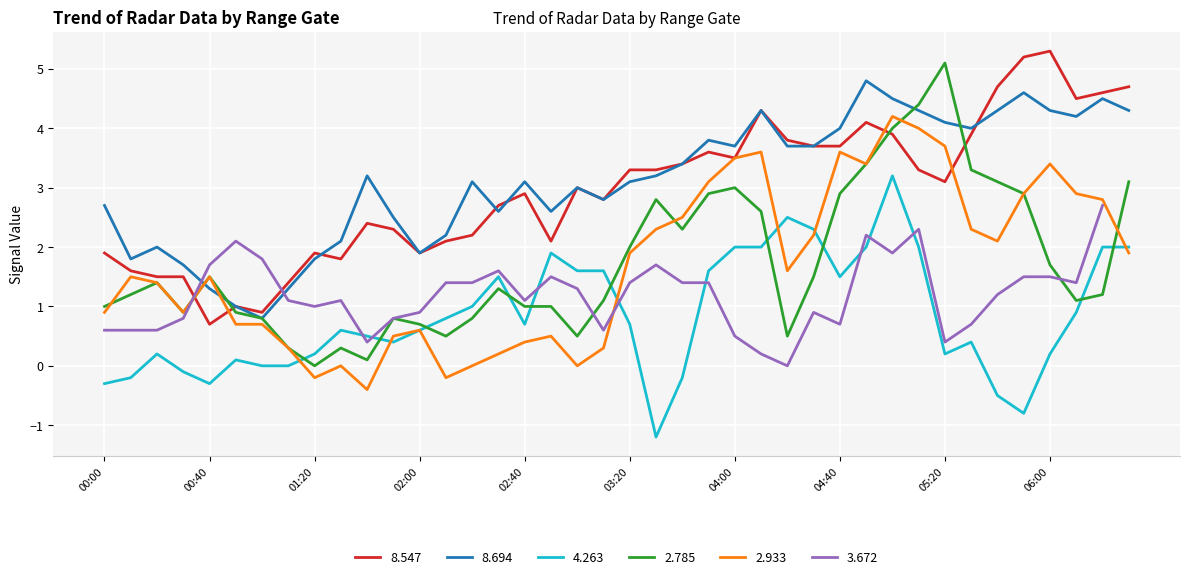

True or false: 8.547 and 4.263 intersect in this chart.

False